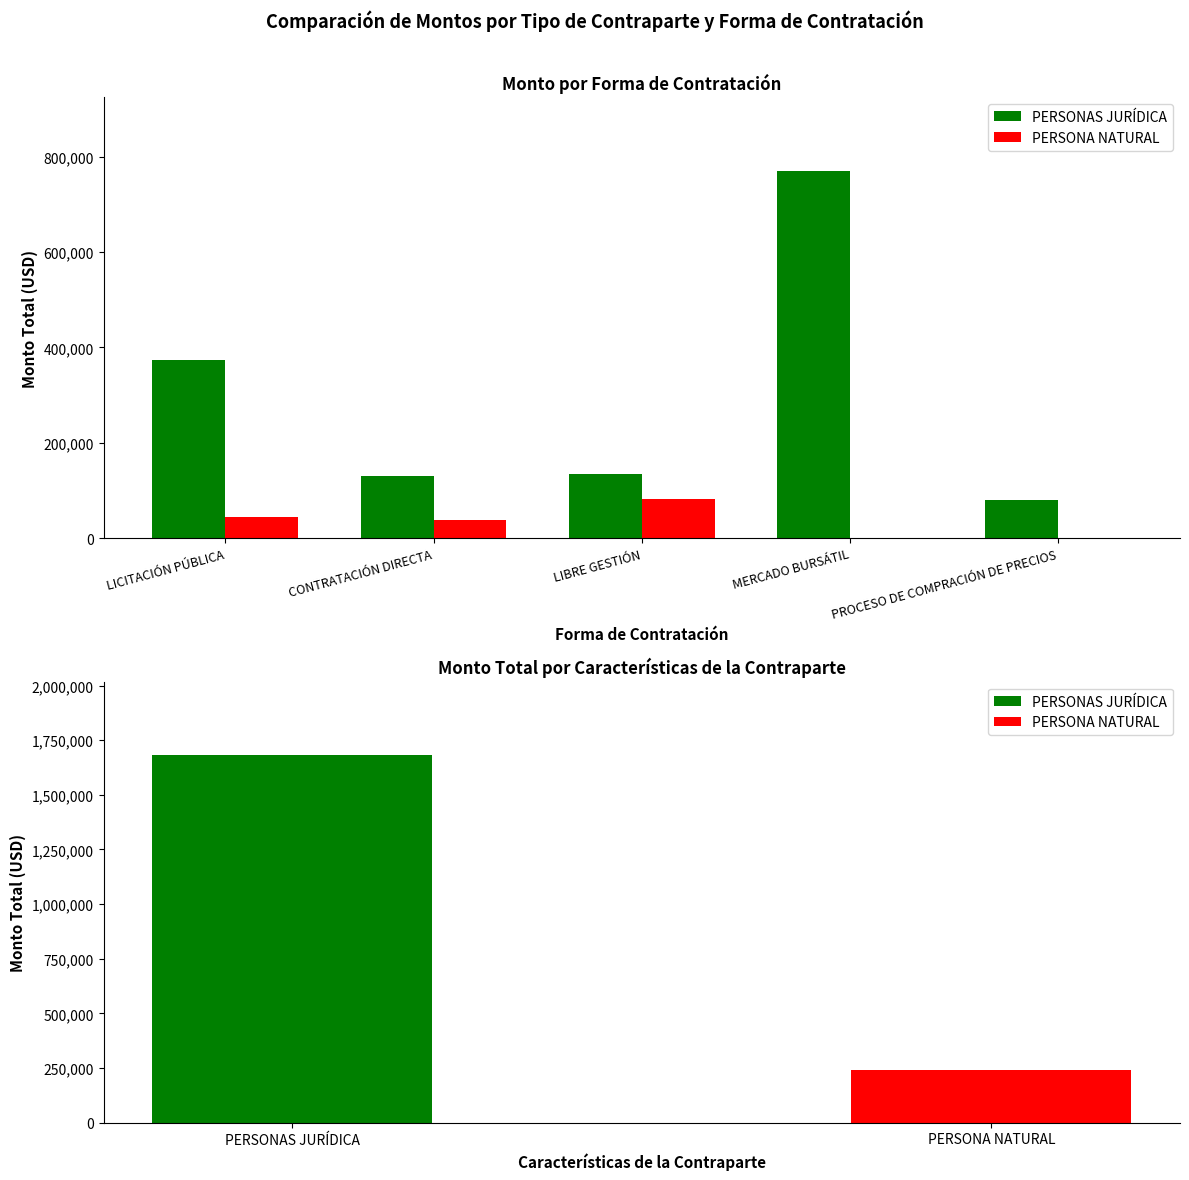

Are the bars horizontal?

No